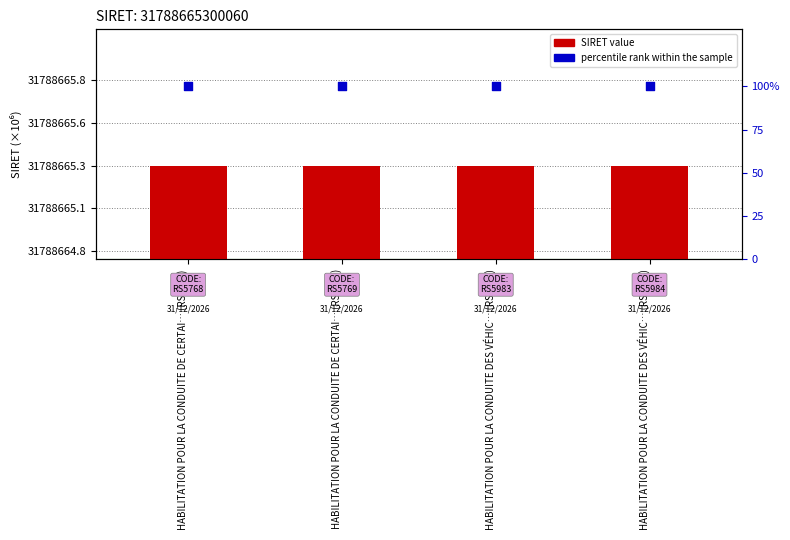

Which series reaches the maximum Y coordinate?

SIRET (×10⁶)